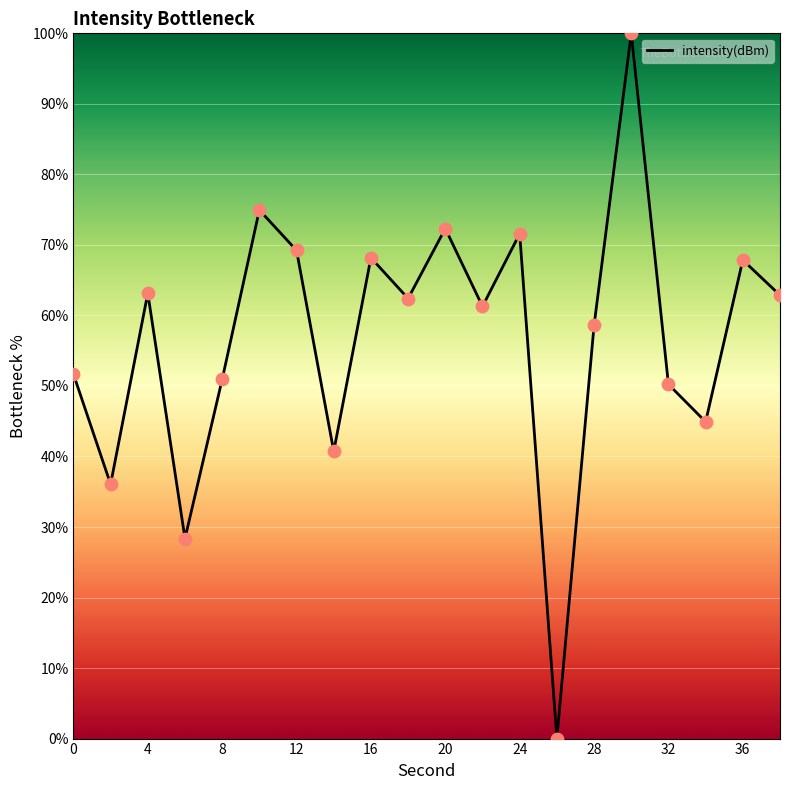

What is the difference between the maximum and minimum values?

100.0